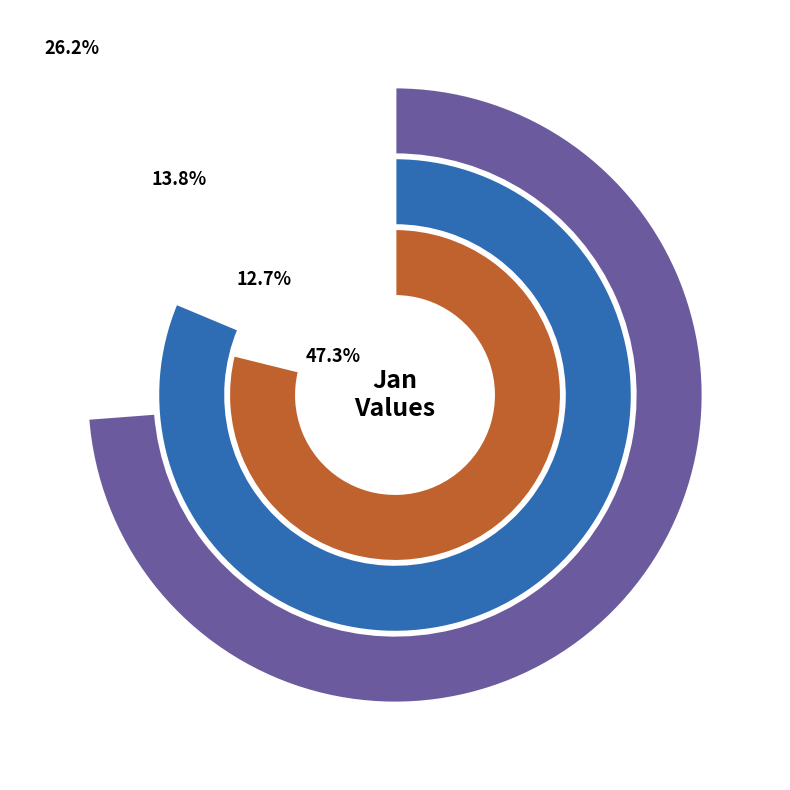

True or false: pct25 accounts for 1% of the total.

False